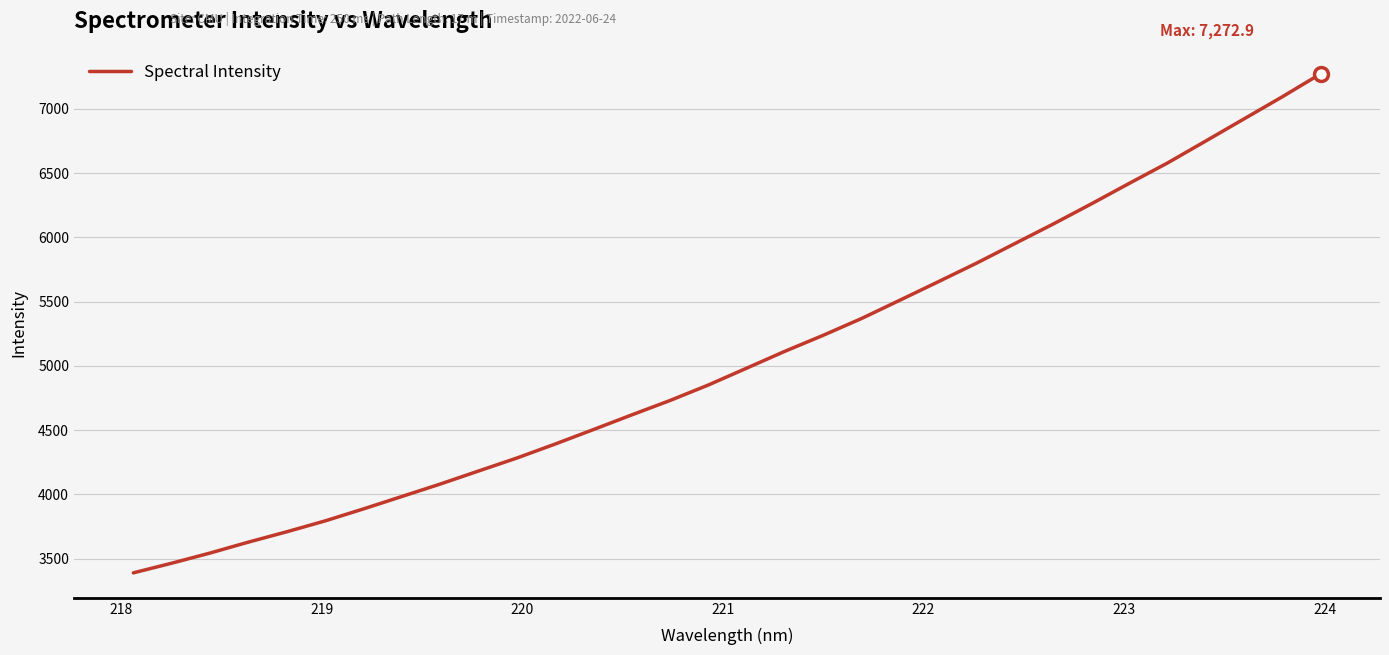

What is the difference between the maximum and minimum values?

3883.3